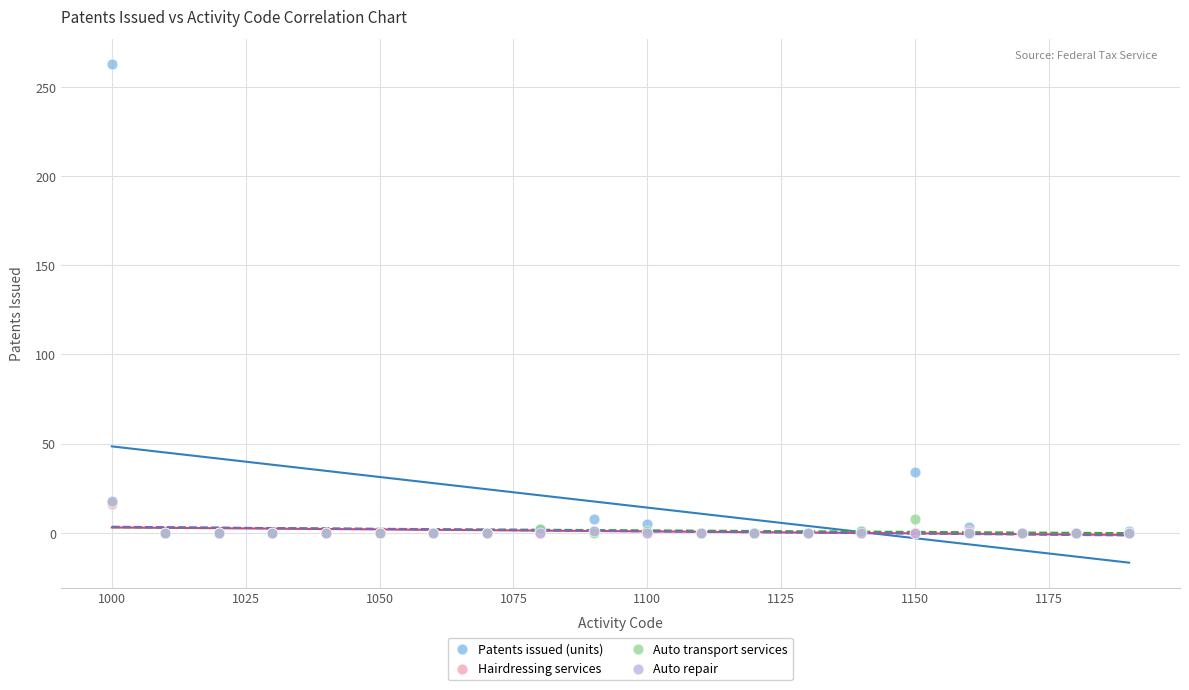

What are all the series names shown in the legend?

Patents issued (units), Hairdressing services, Auto transport services, Auto repair